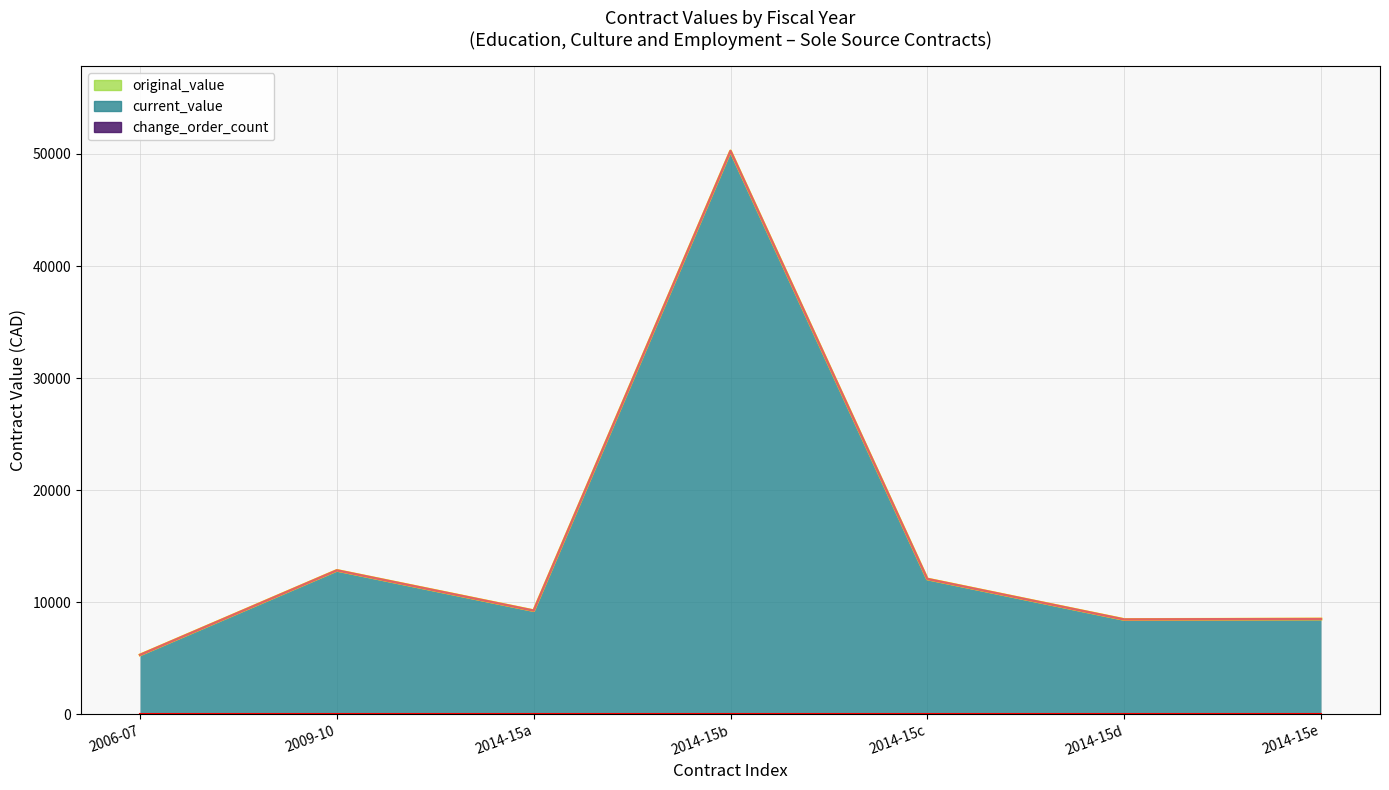

Is it true that current_value equals 50270.8 at 2014-15b?

True